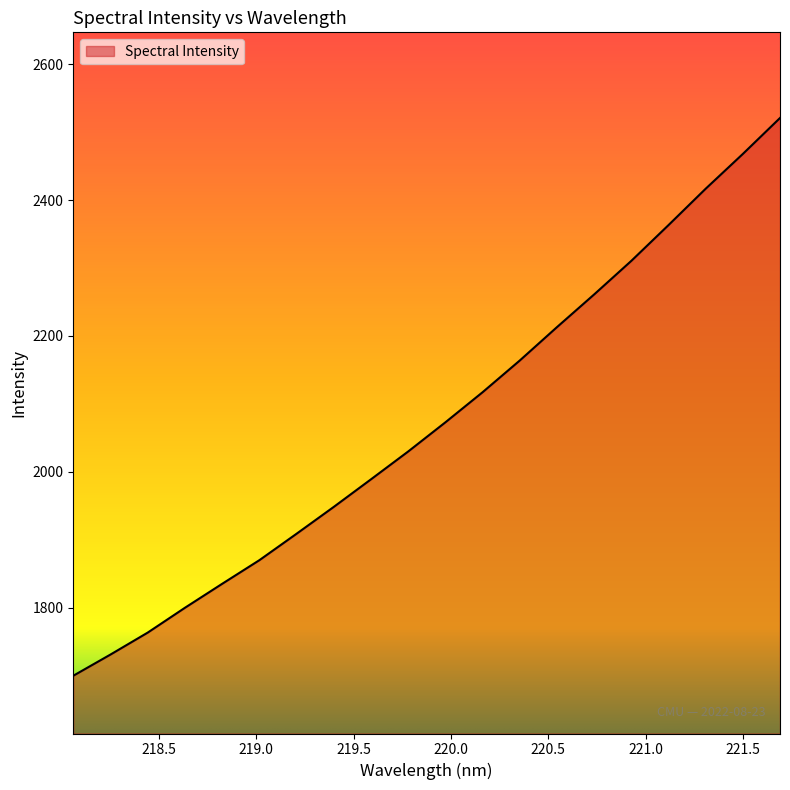

Does the chart have visible grid lines?

No